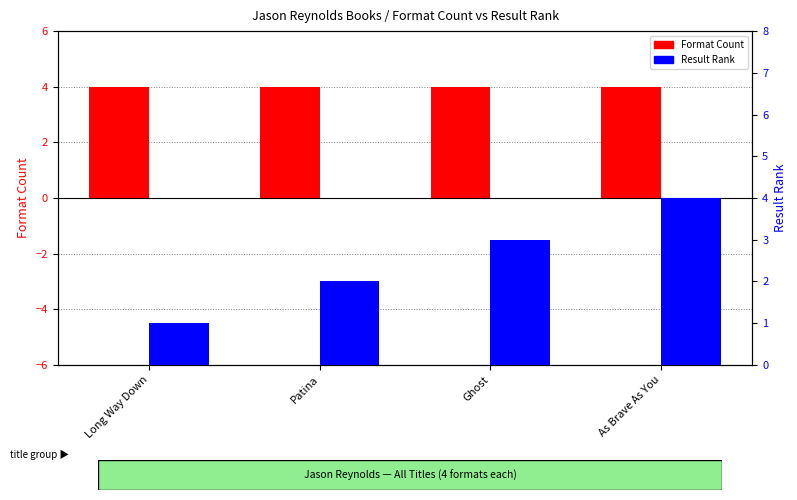

Between Patina and As Brave As You, which series saw the biggest shift?

Result Rank